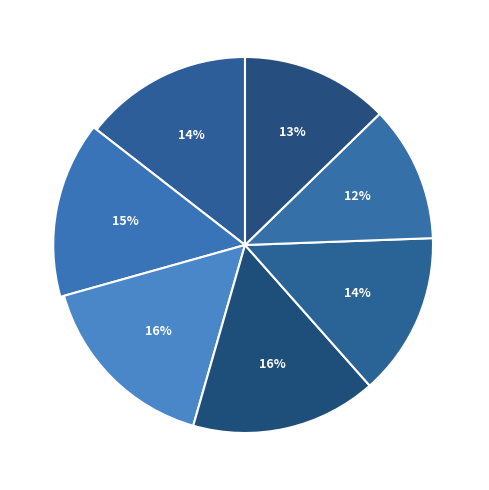

Is 2017-10-06 the majority of the pie?

No